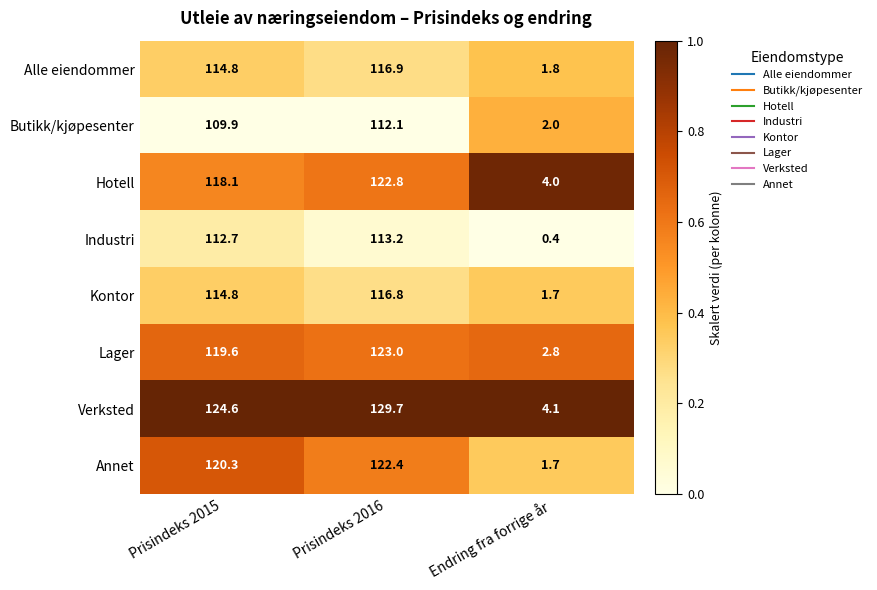

How many data points does each series have?

3